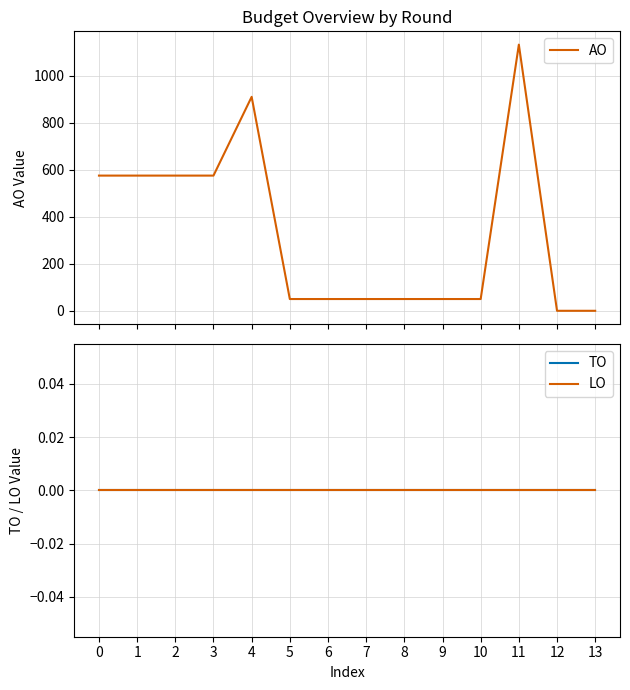

At which category does the chart reach its minimum across all series?

12